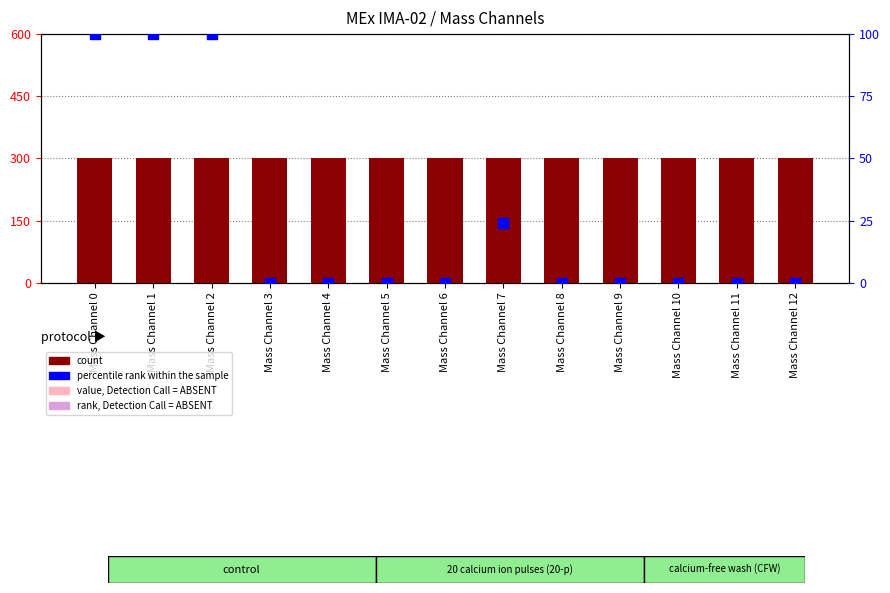

Which series contains the lowest Y value?

percentile rank within the sample